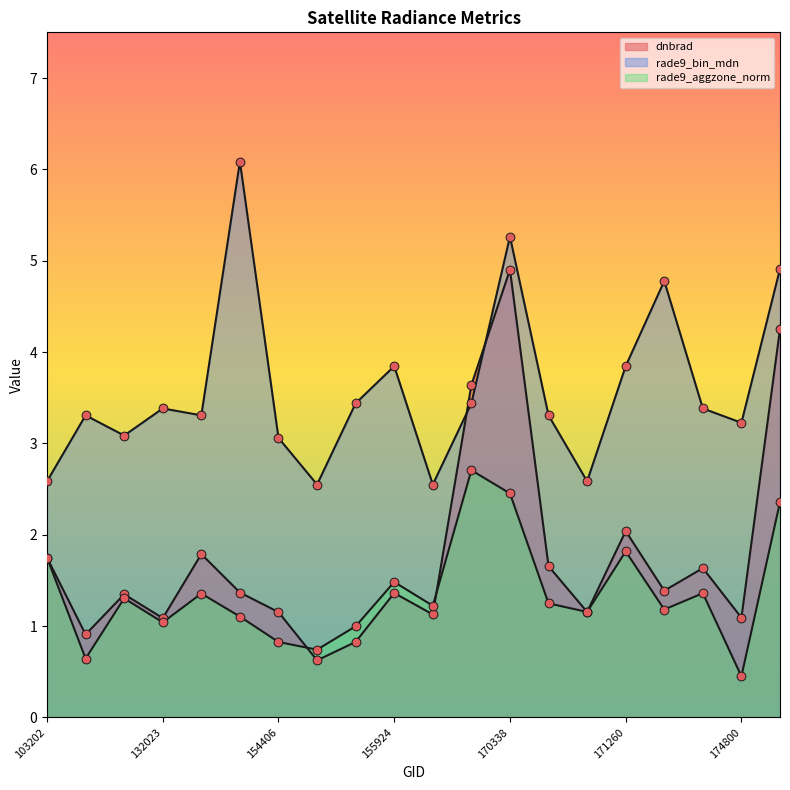

Which series has the largest total across all categories?

rade9_bin_mdn